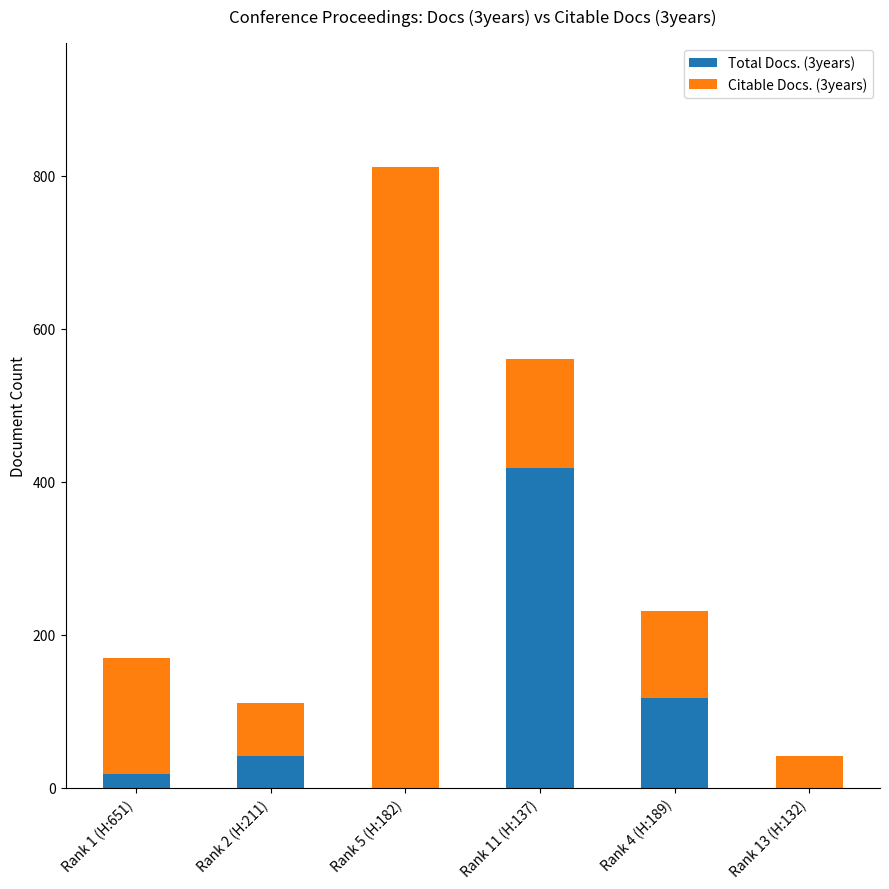

The Total Docs. (3years) series shows 418 at Rank 11 (H:137). True or false?

True